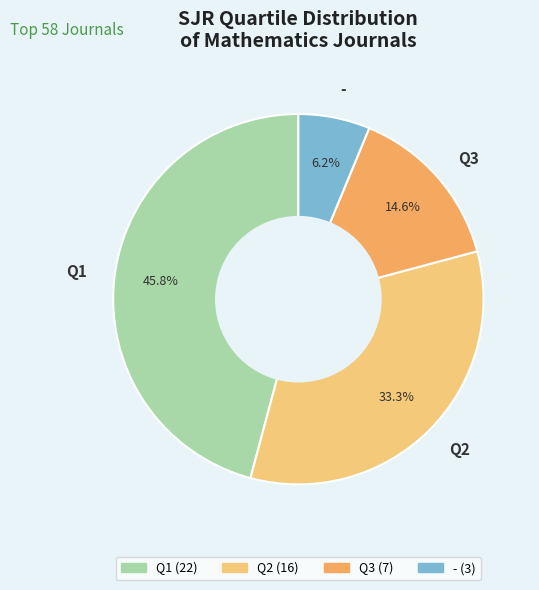

Is Q3 the majority of the pie?

No